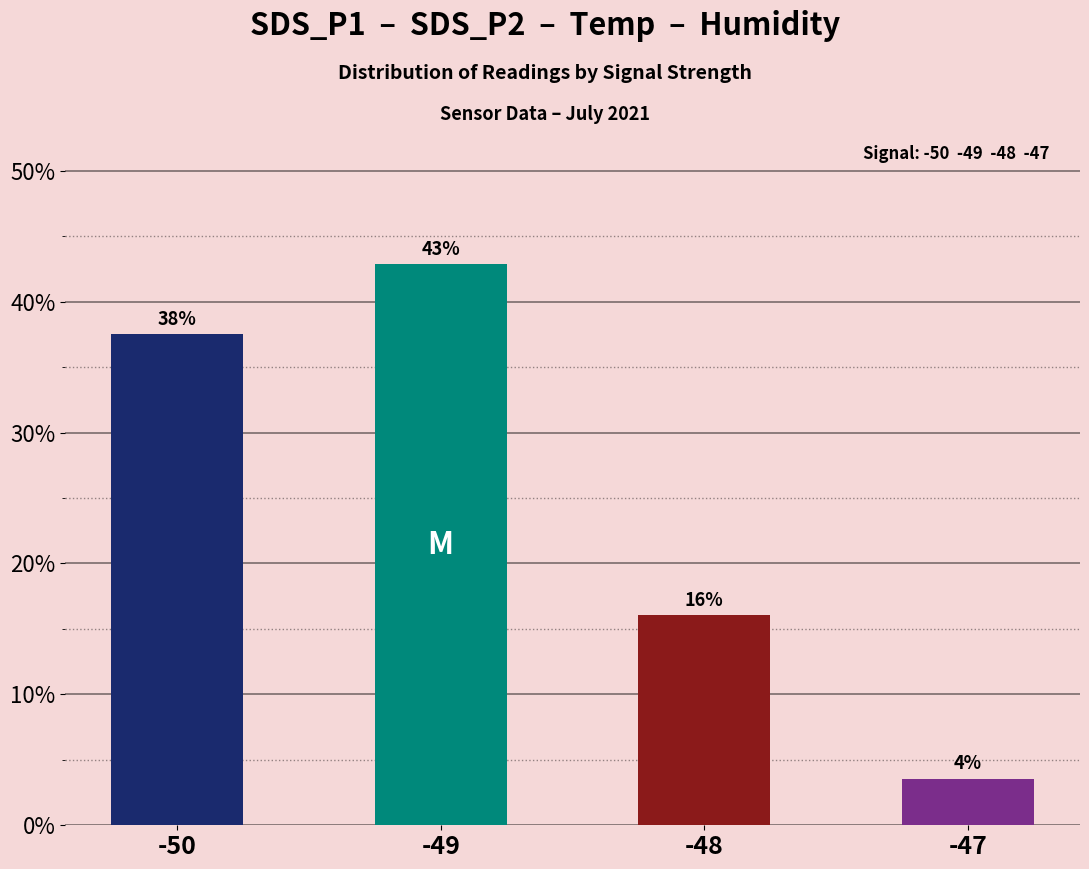

Which label corresponds to the smallest value in the chart?

-47